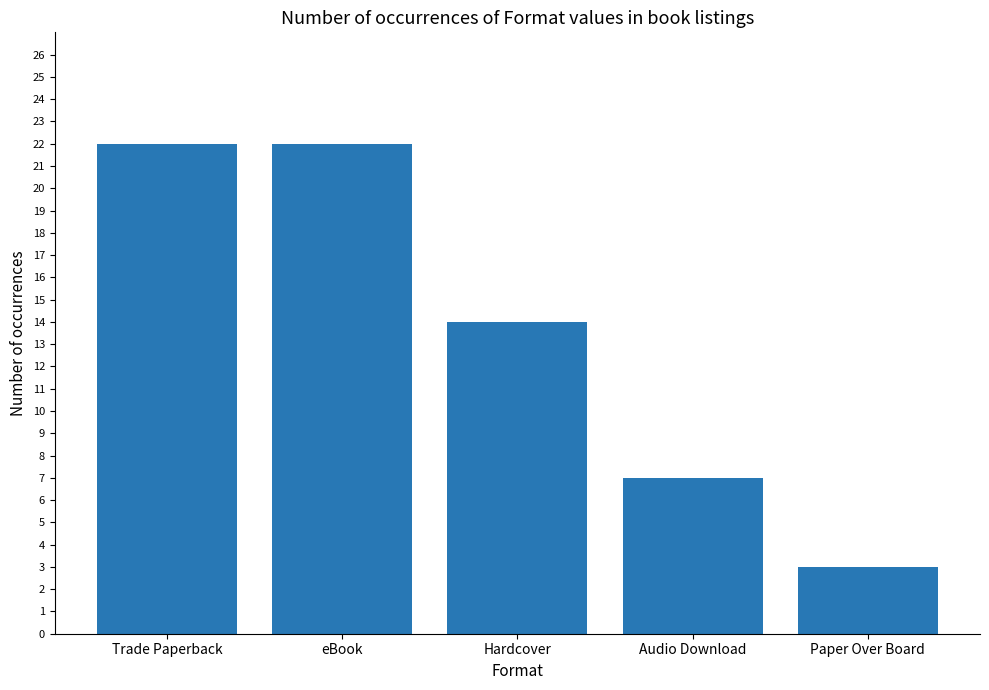

Reading right to left, transcribe all the data shown in this chart.

Paper Over Board=3	Audio Download=7	Hardcover=14	eBook=22	Trade Paperback=22